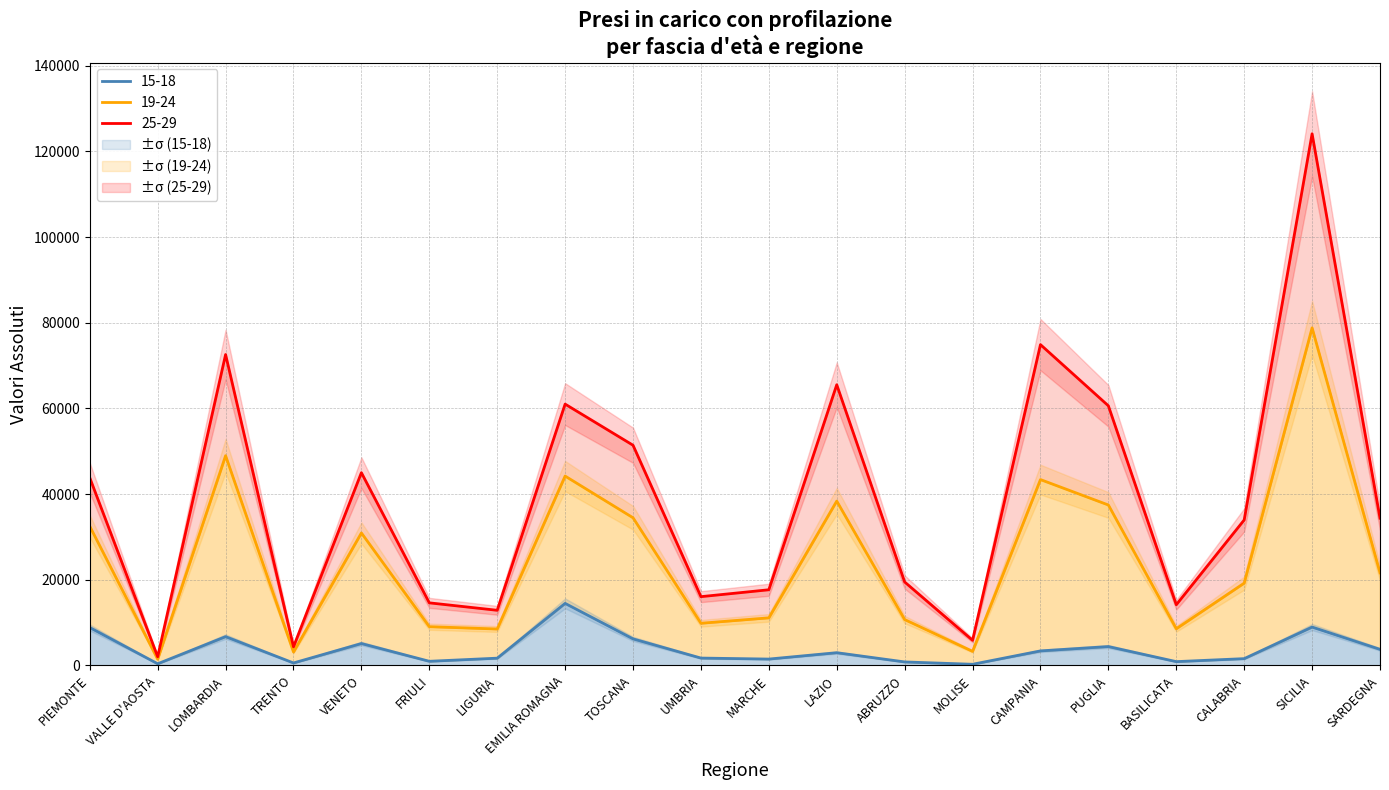

How many categories are shown in the chart?

20